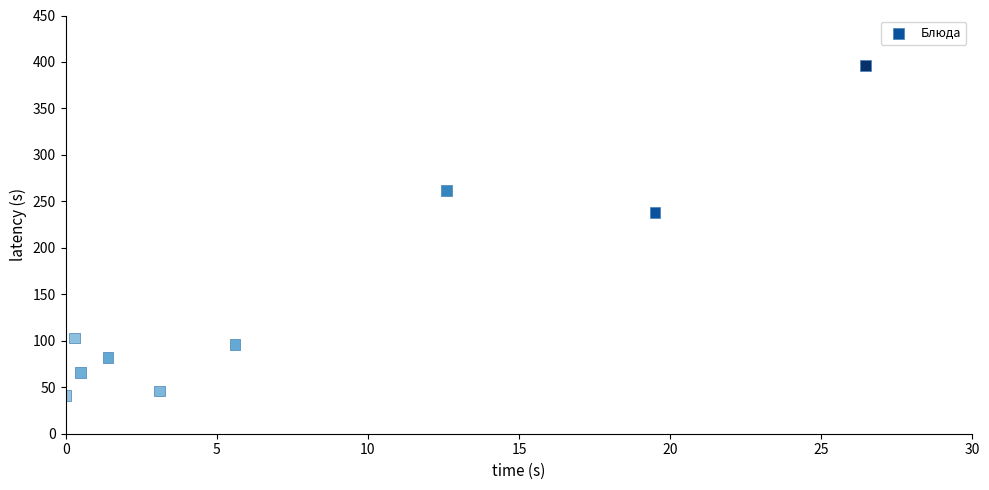

What is the average X value?

7.7